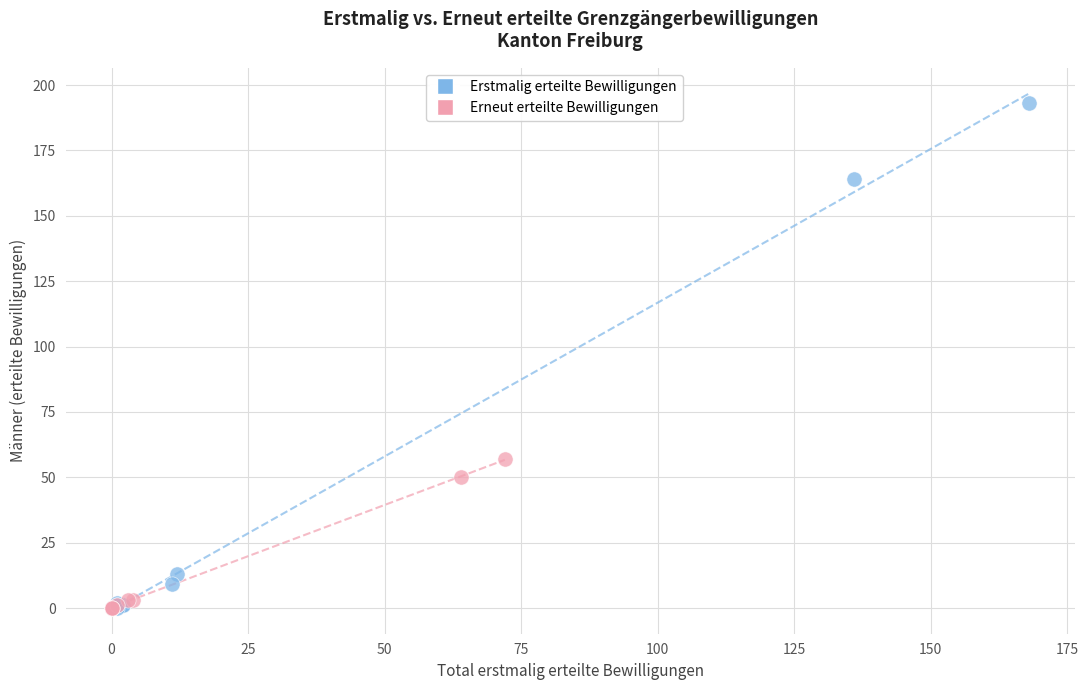

Which series reaches the maximum Y coordinate?

Erstmalig erteilte Bewilligungen